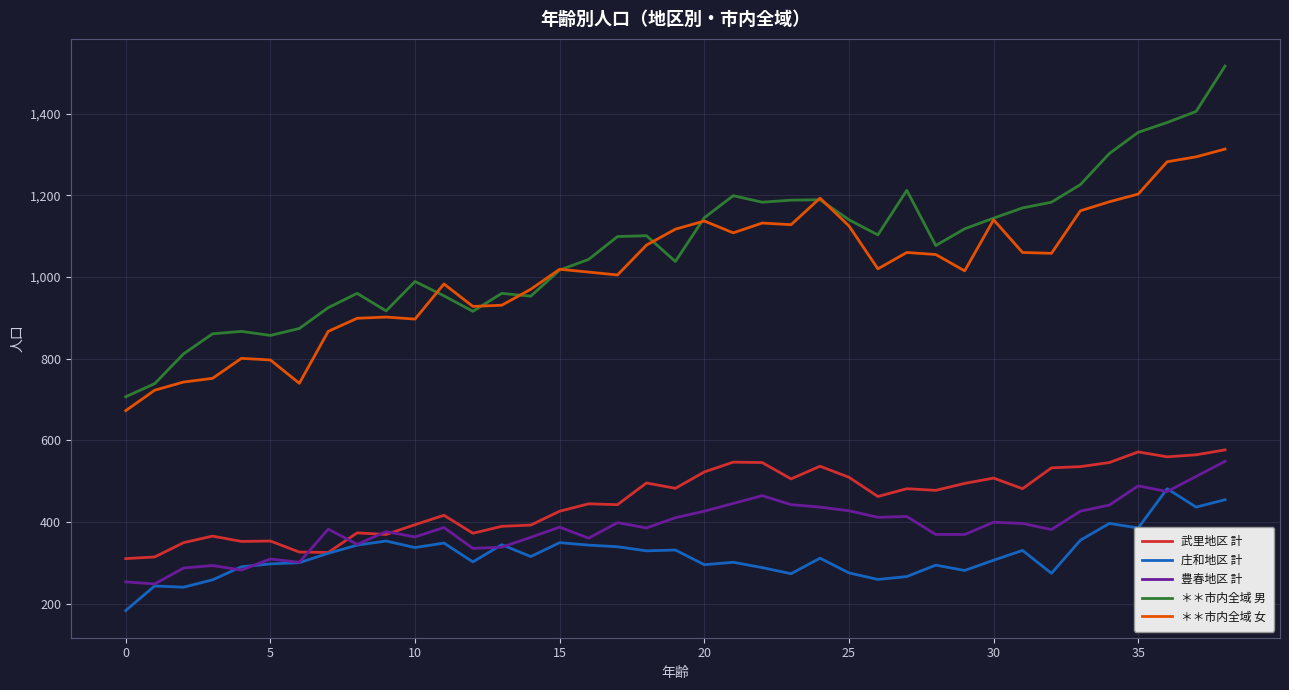

Which series has the widest spread of values?

＊＊市内全域 男